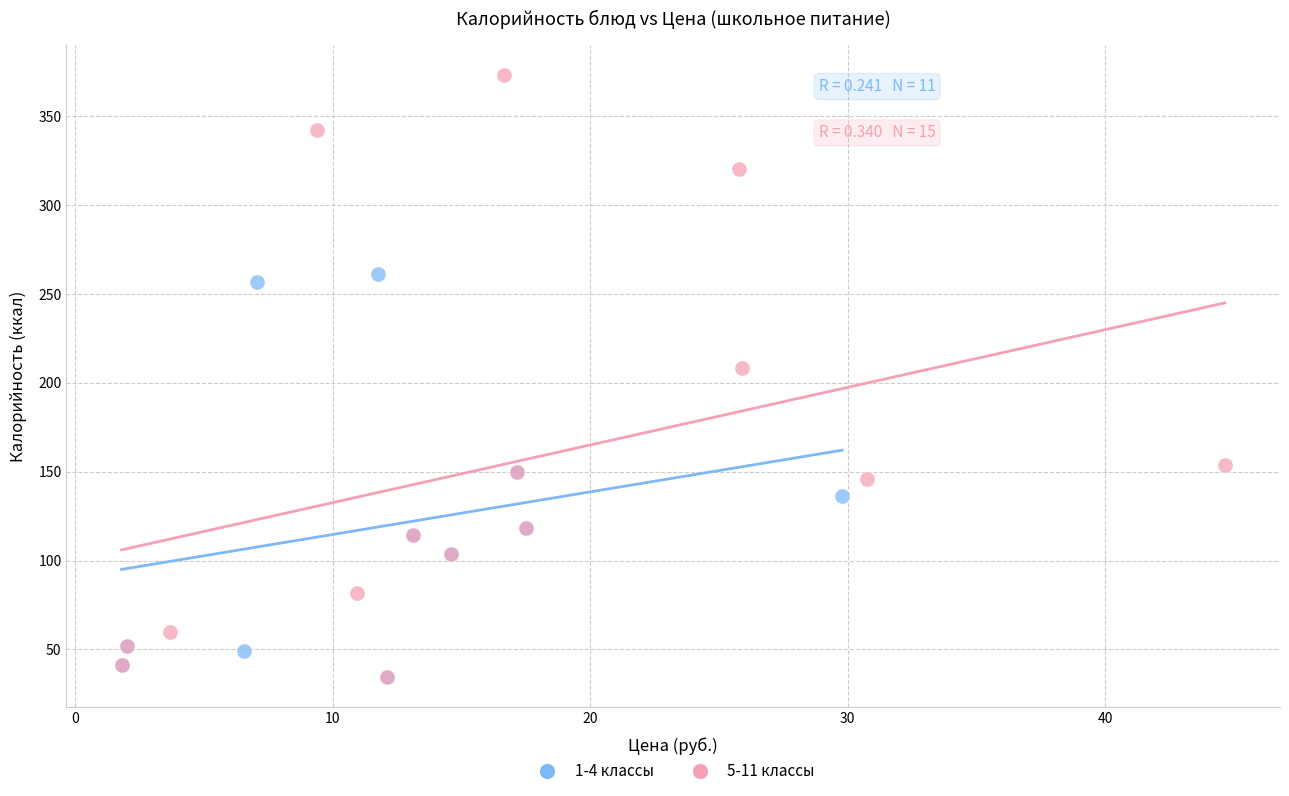

Which series reaches the maximum Y coordinate?

5-11 классы